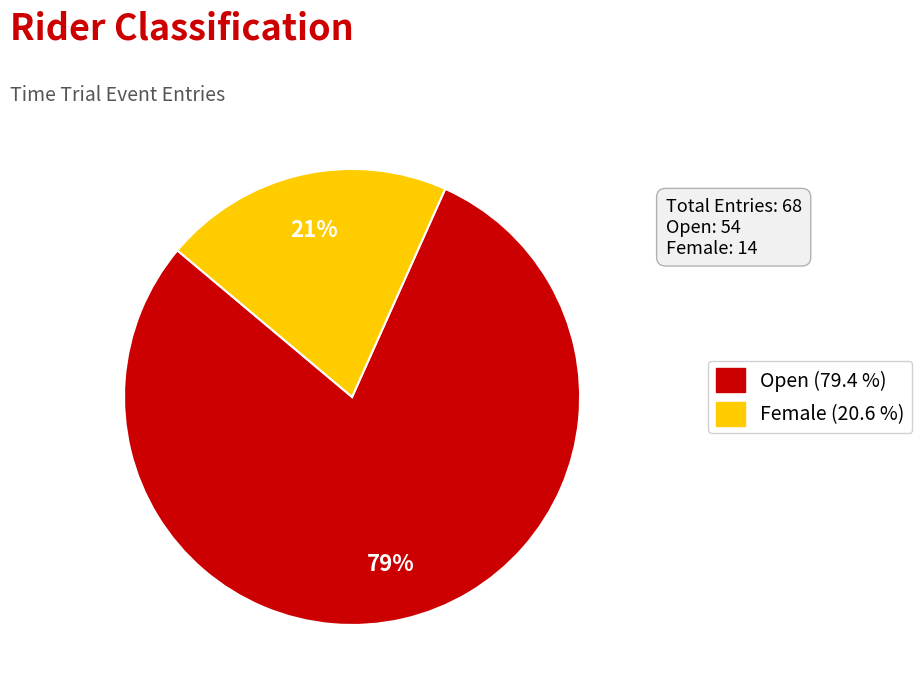

True or false: Open accounts for 79% of the total.

True